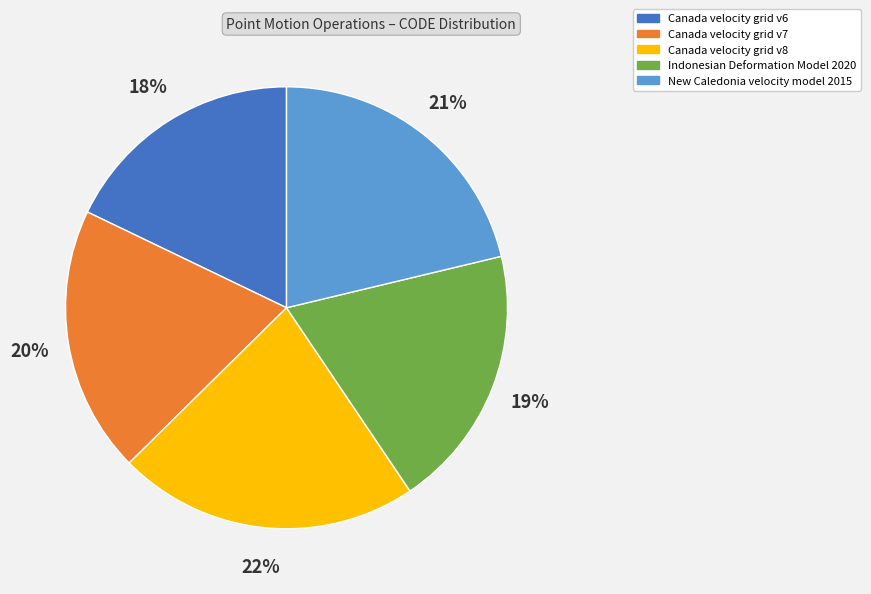

Count the number of slices in the pie.

5